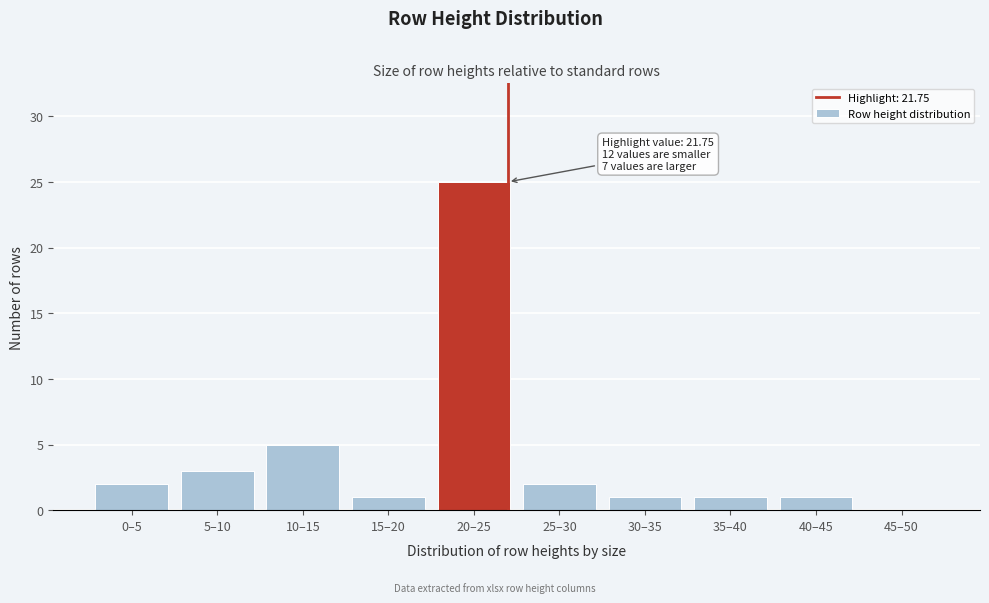

Reading right to left, list all the values displayed in this chart.

45–50=0	40–45=1	35–40=1	30–35=1	25–30=2	20–25=25	15–20=1	10–15=5	5–10=3	0–5=2